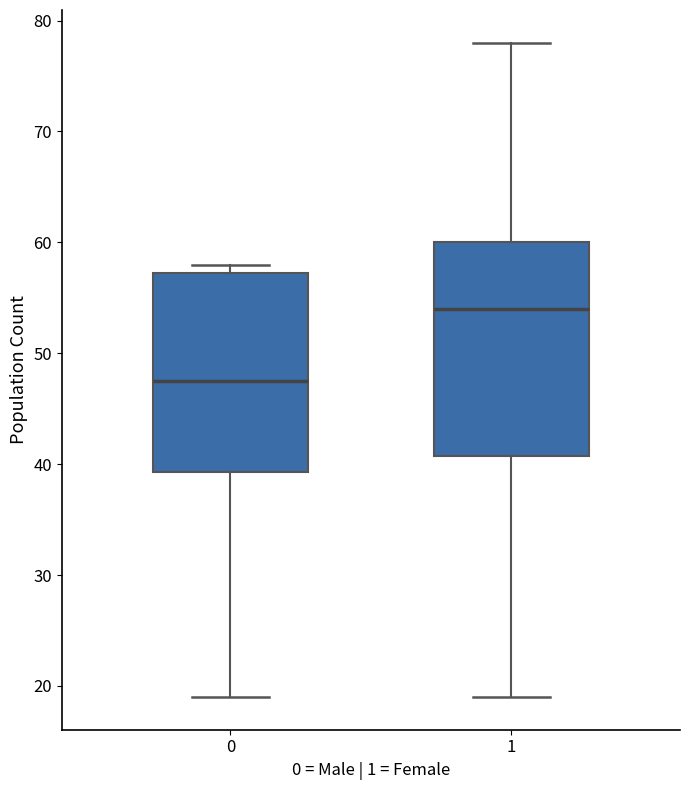

Where is the upper edge of the box at x = 0 on the y-axis? The values are not printed on the chart, so give them approximately, as read against the axis.

57